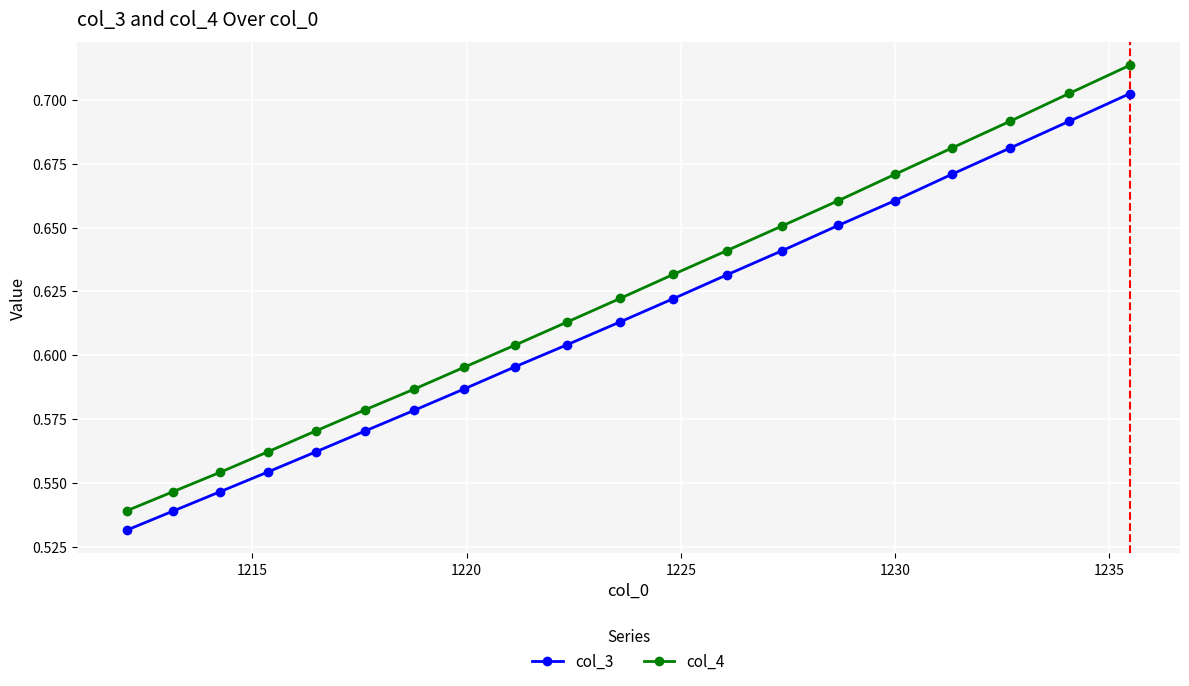

Which series has the widest spread of values?

col_4